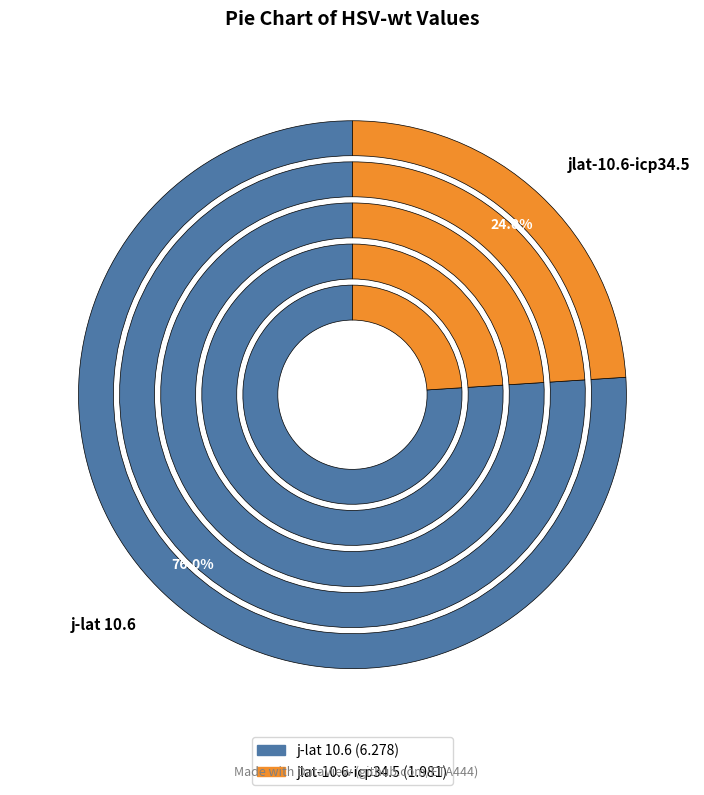

To the nearest percent, what portion does j-lat 10.6 represent?

76%